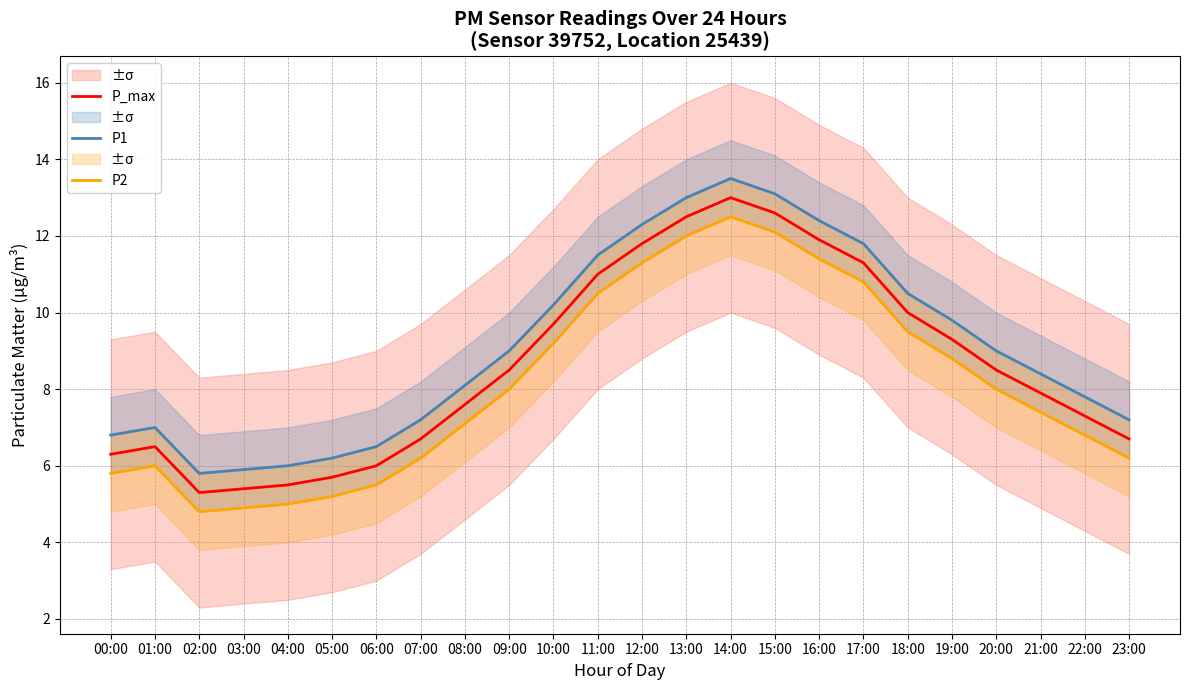

Where is the first local maximum for P1?

01:00